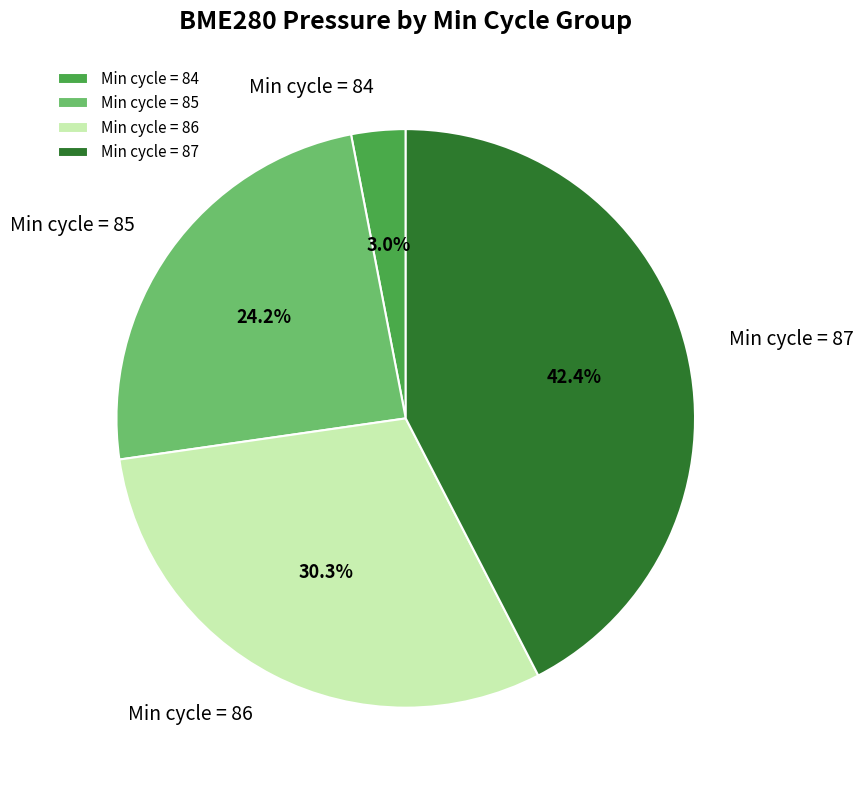

Which has a higher value, Min cycle = 84 or Min cycle = 86?

Min cycle = 86